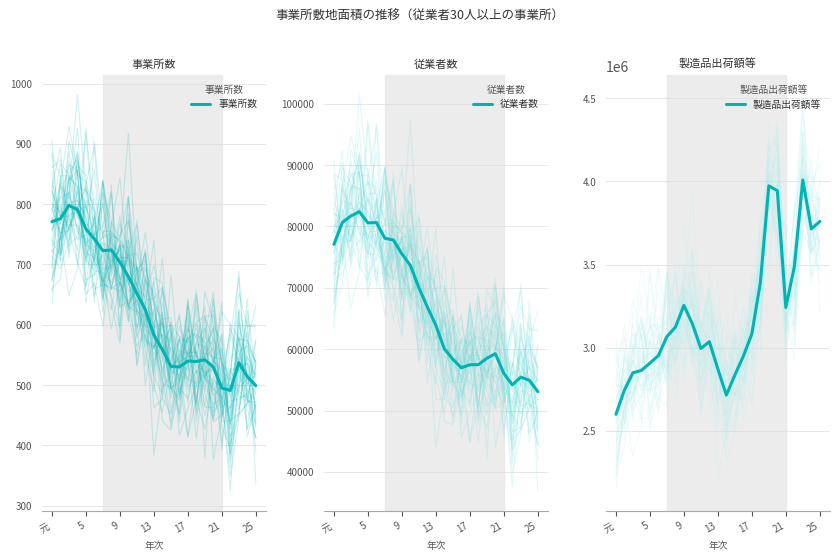

Which series changed the most between 7 and 11?

製造品出荷額等